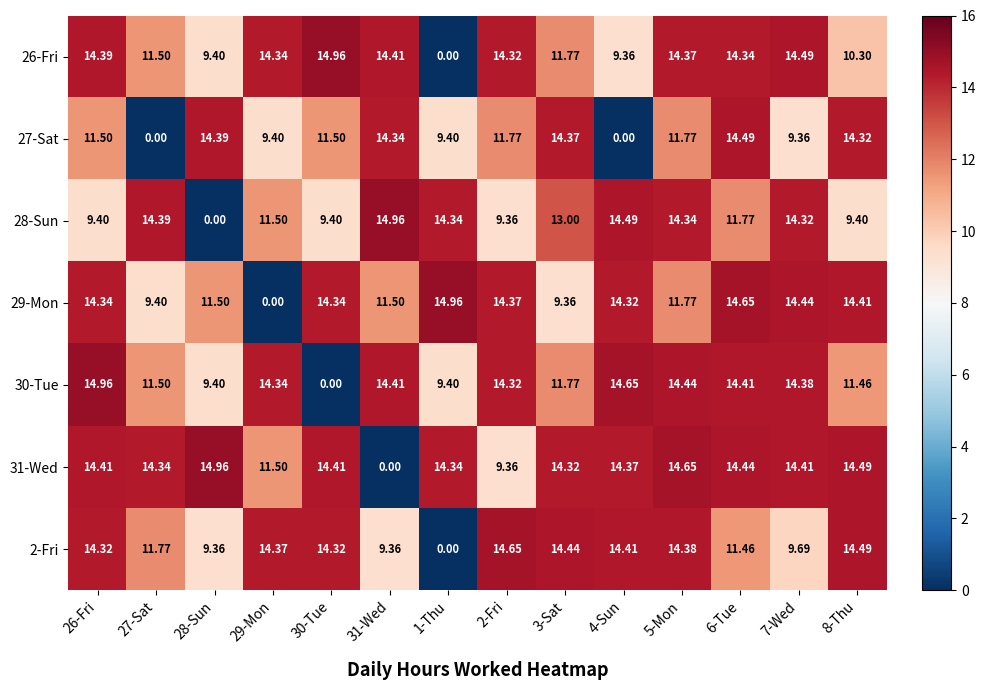

Is the value of 28-Sun at 1-Thu greater than the value of 30-Tue at 3-Sat?

Yes